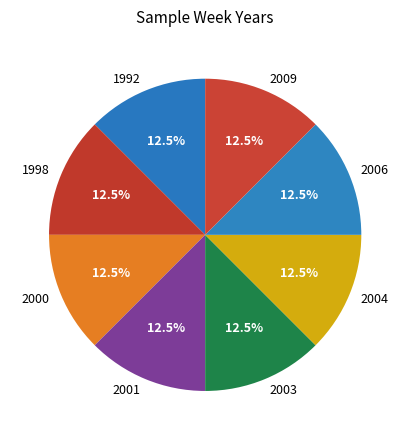

Does any single category account for the majority?

No